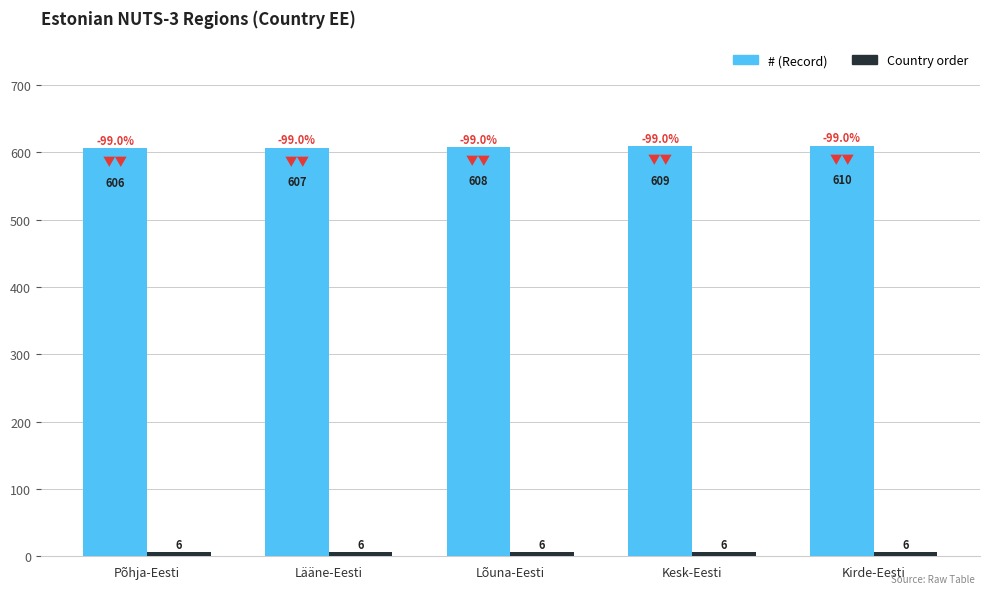

How many data points does each series have?

5